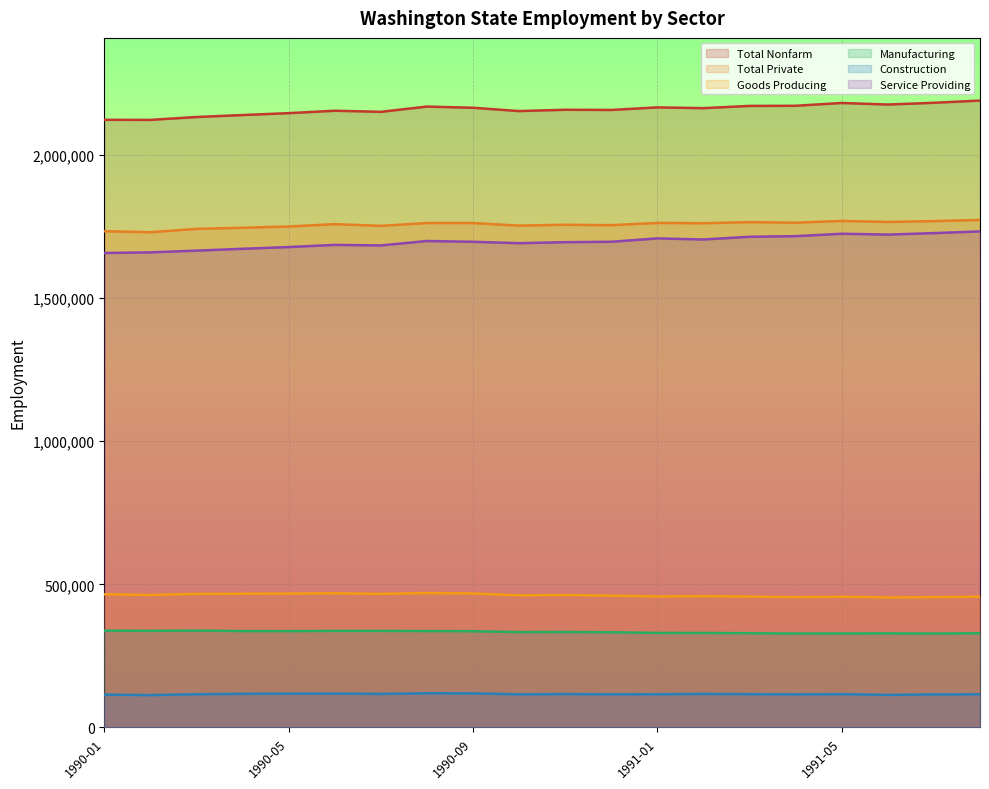

What position from the right is 1991-03?

6